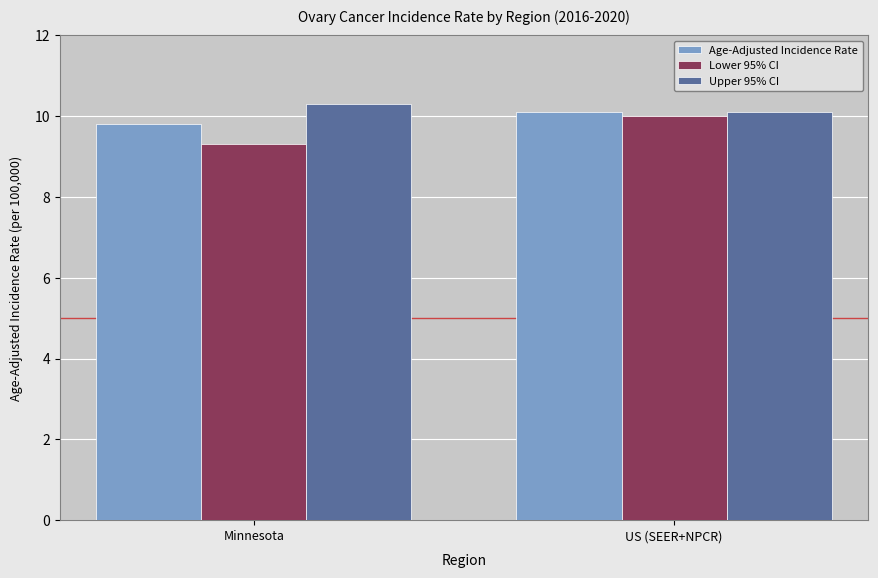

What position from the left is US (SEER+NPCR)?

2